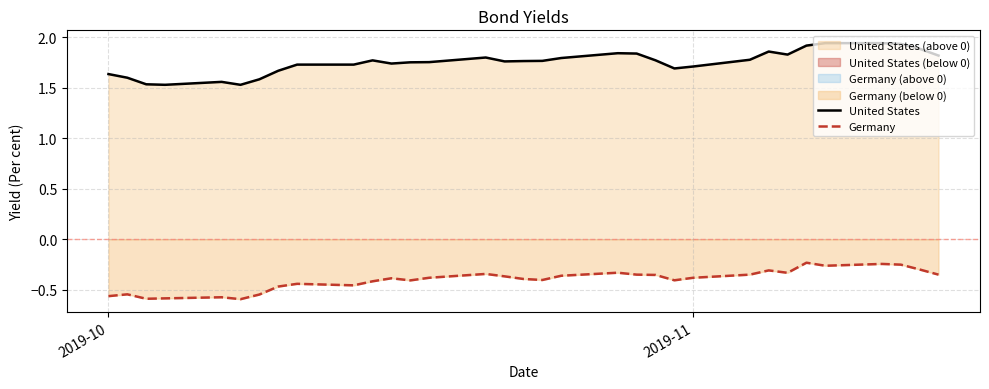

How many interior local peaks does the Germany series have?

9